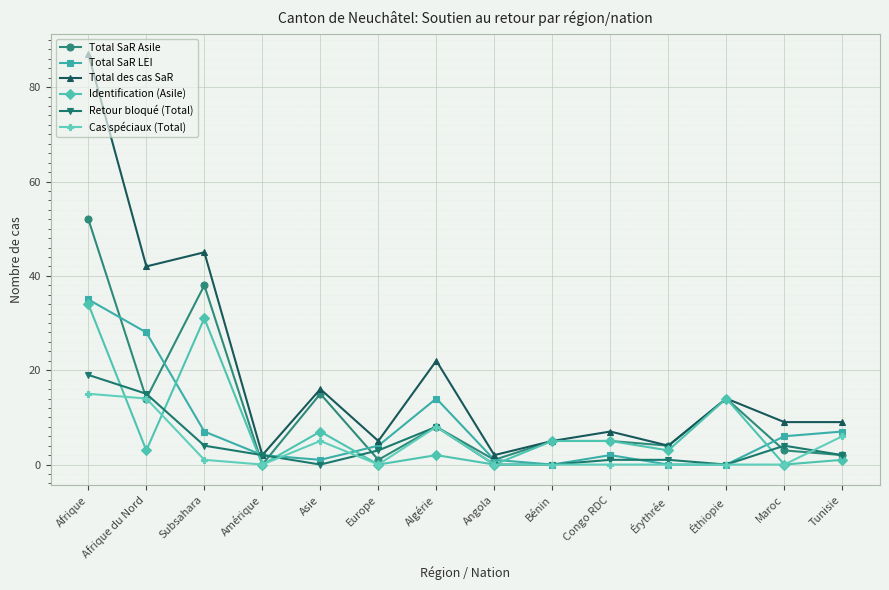

At which category does Total des cas SaR reach its first local peak?

Subsahara